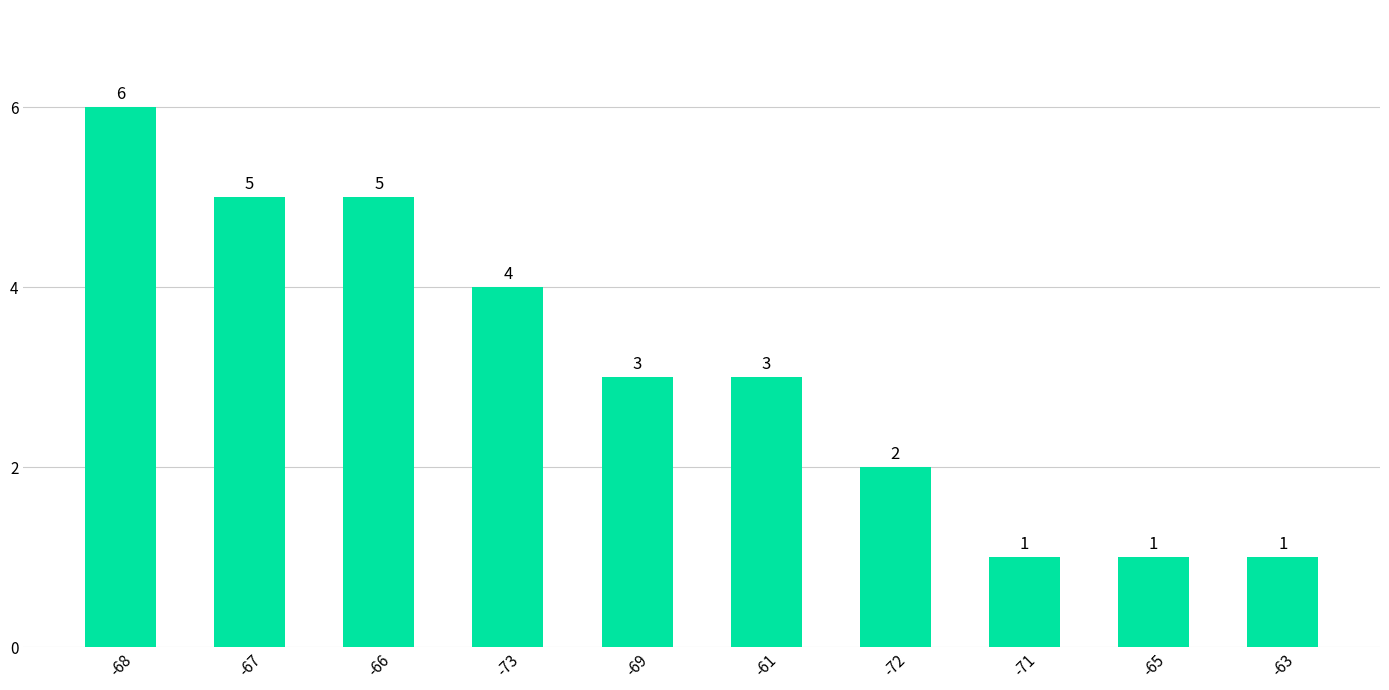

Reading left to right, what are all the values shown in this chart?

-68=6	-67=5	-66=5	-73=4	-69=3	-61=3	-72=2	-71=1	-65=1	-63=1